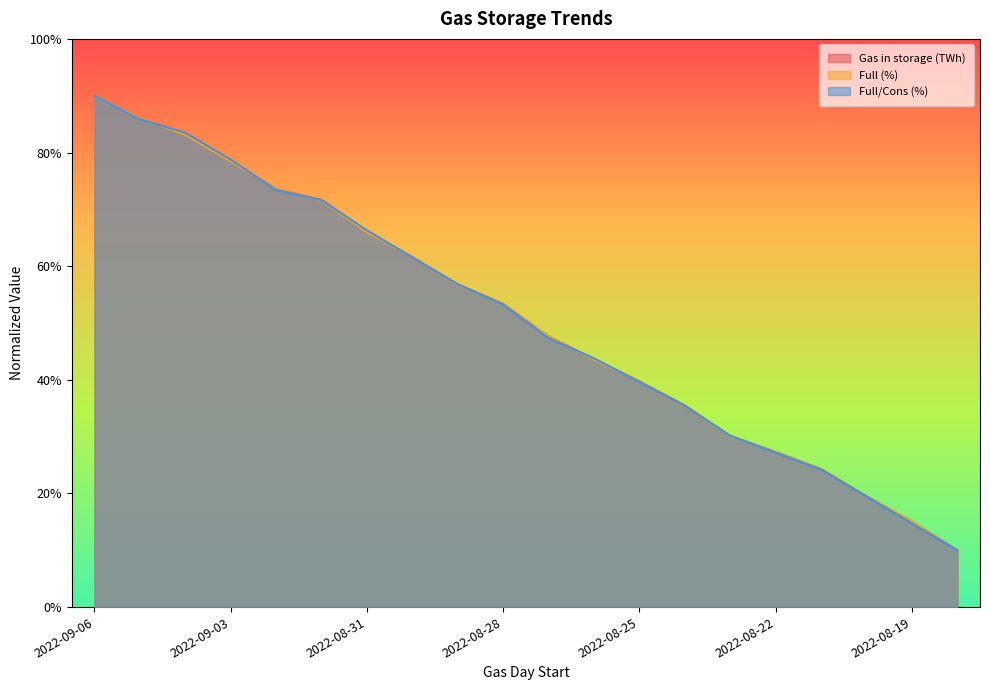

How many data points in Full/Cons (%) are less than 53?

10